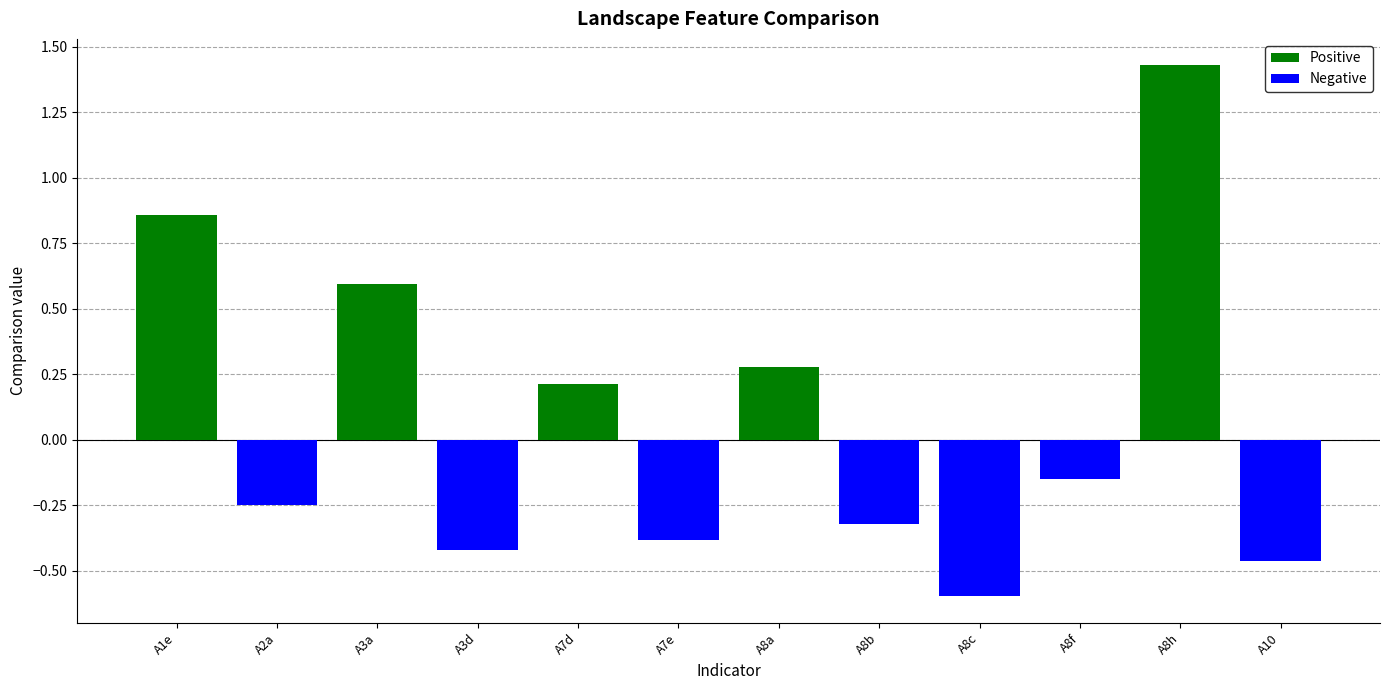

Which series changed the most between A8b and A8c?

Negative